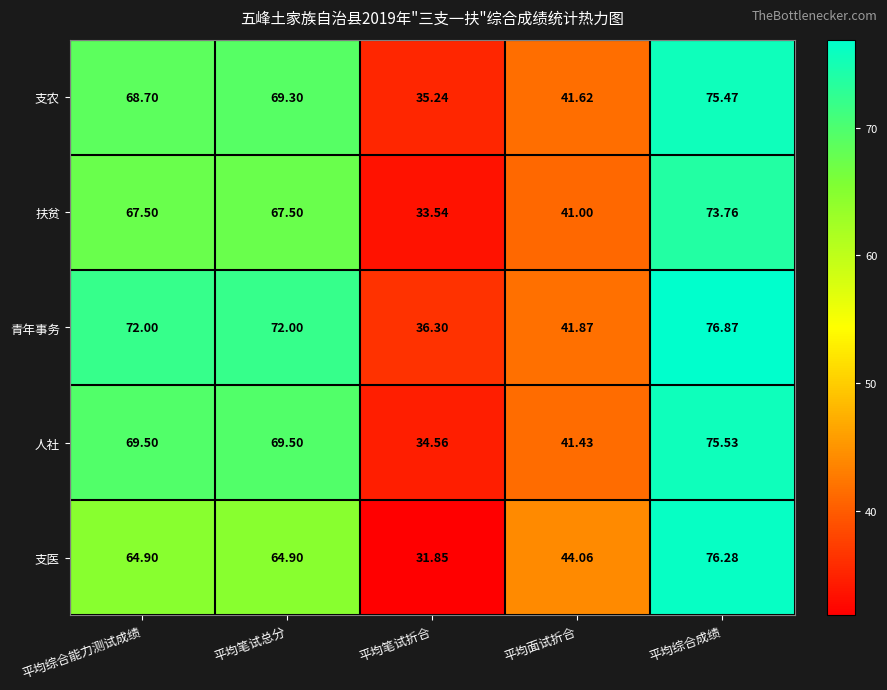

Which category has the highest value in the 青年事务 series?

平均综合成绩